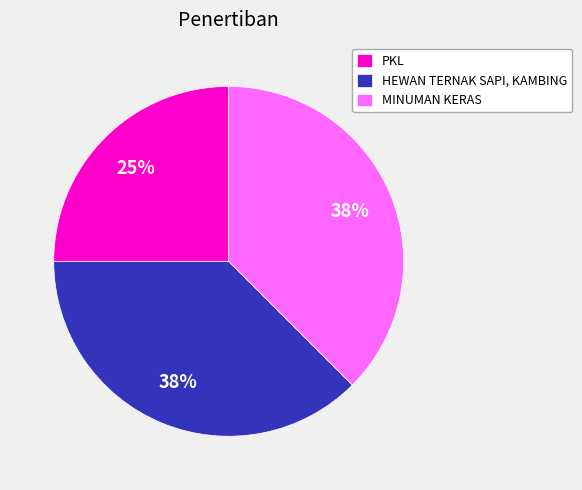

True or false: PKL accounts for 17% of the total.

False